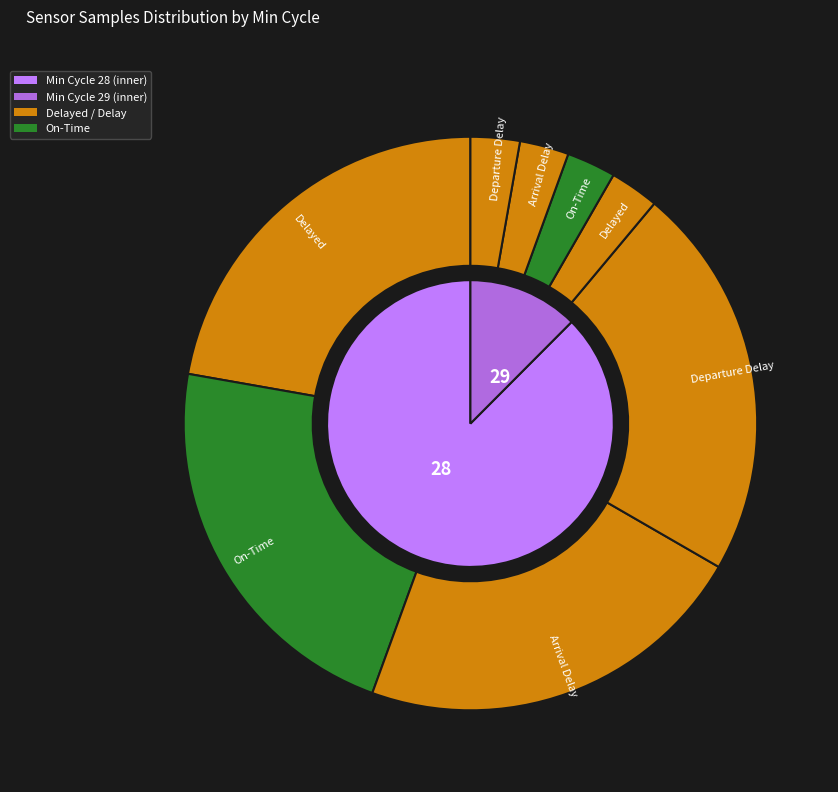

Is there a majority slice in this chart?

No